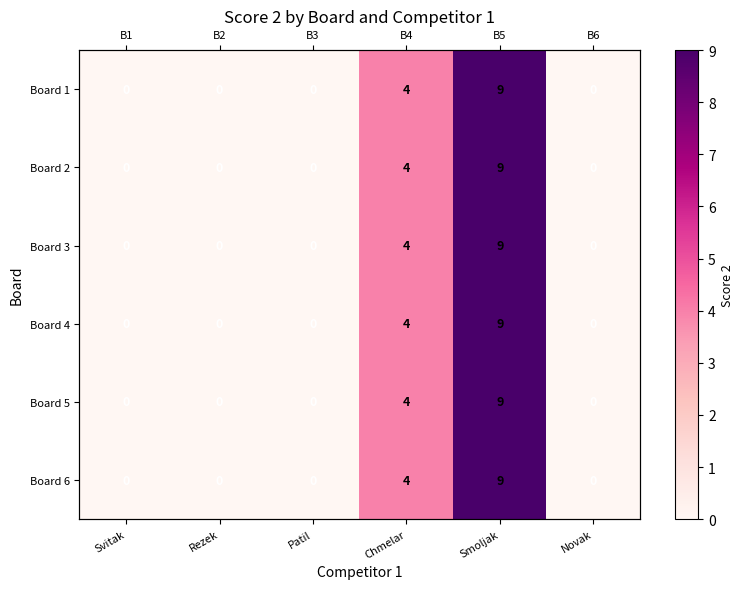

Which series has the widest spread of values?

Board 1